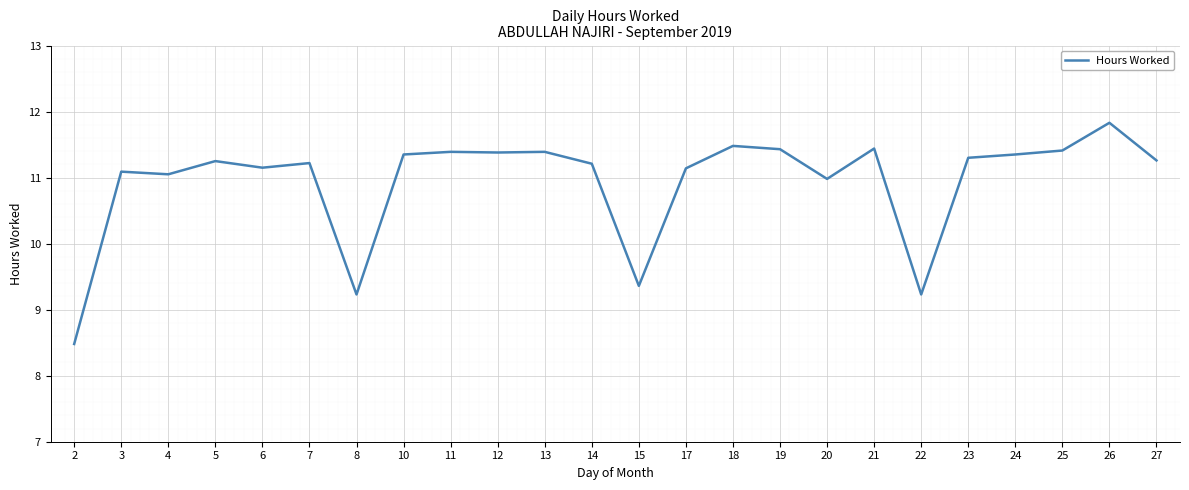

What is the change in value from 21 to 22?

-2.2